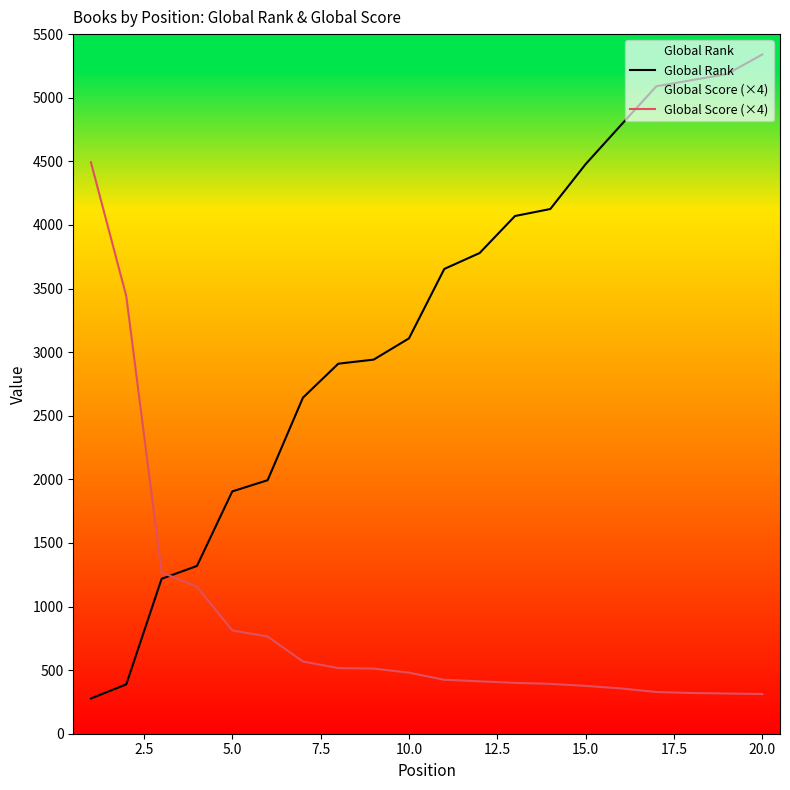

List the series in order of their peak value, highest first.

Global Rank, Global Score (×4)